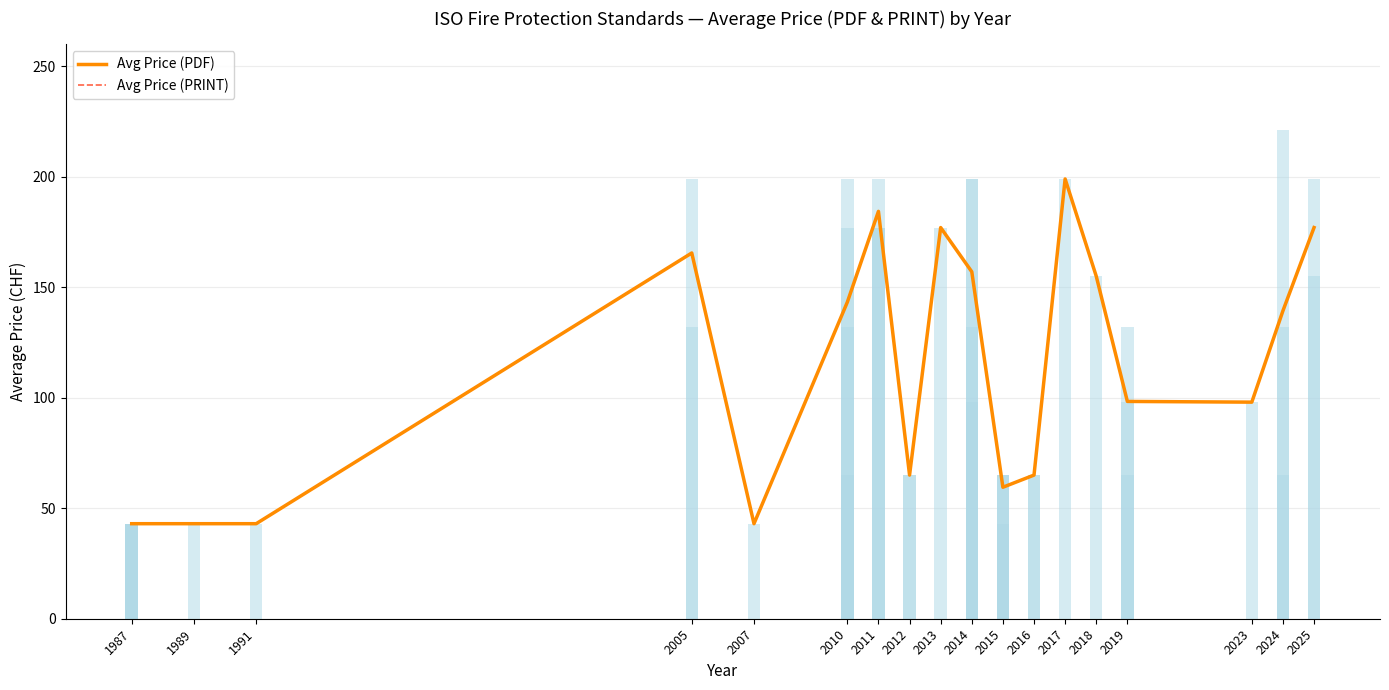

What value does the Avg Price (PRINT) series have at 2011?

184.3